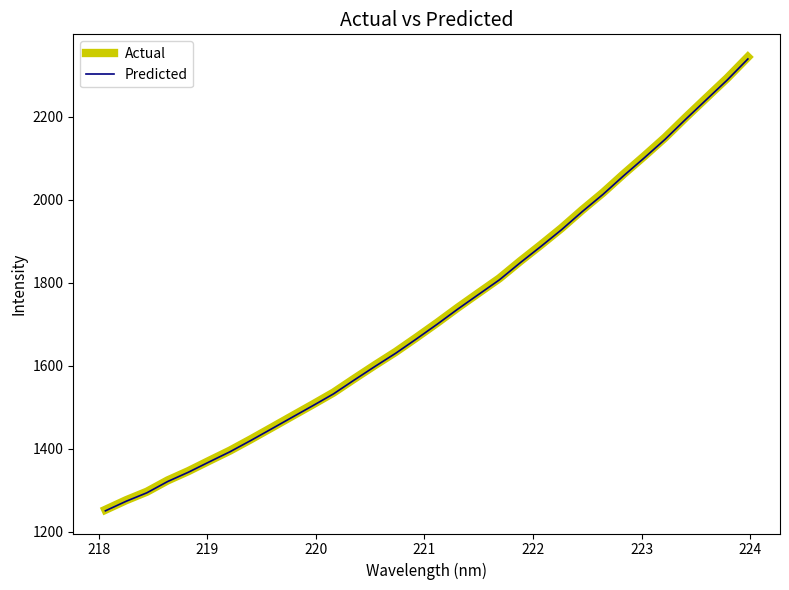

What is the minimum value for Actual?

1252.4